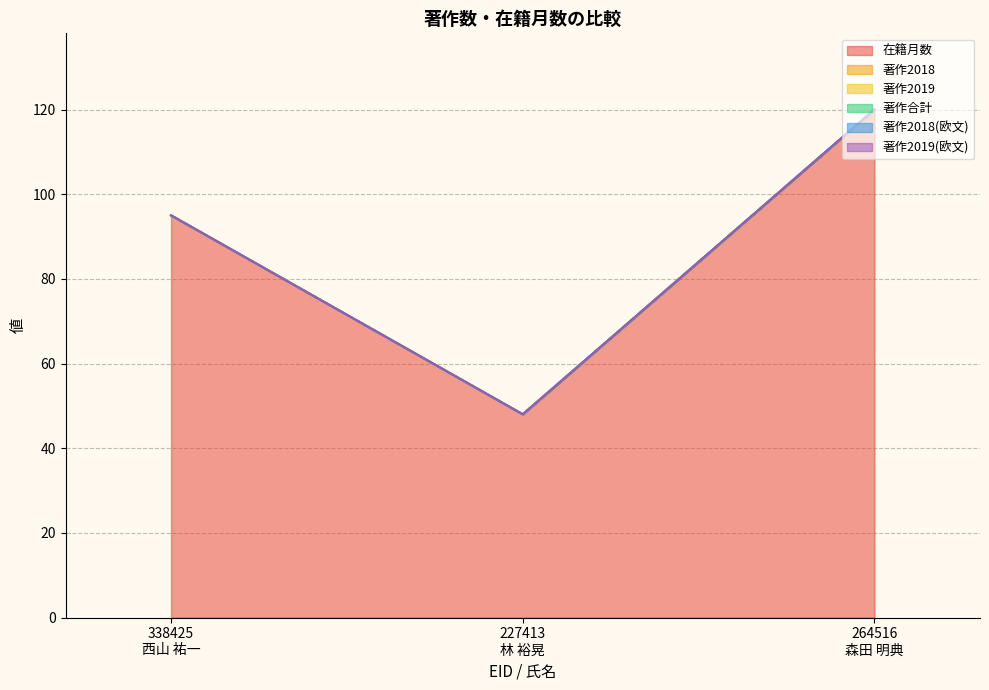

Which series has the largest total across all categories?

在籍月数